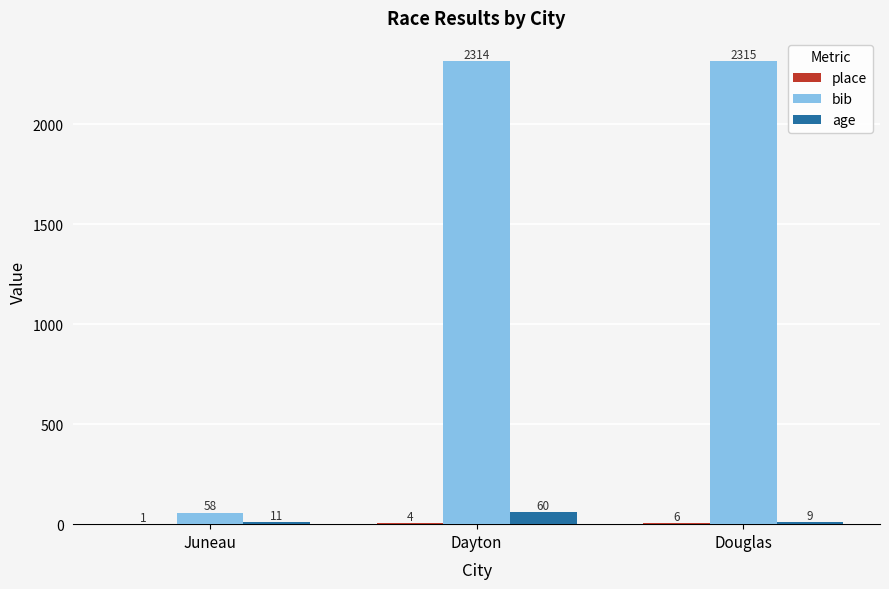

Which series has the largest total across all categories?

bib